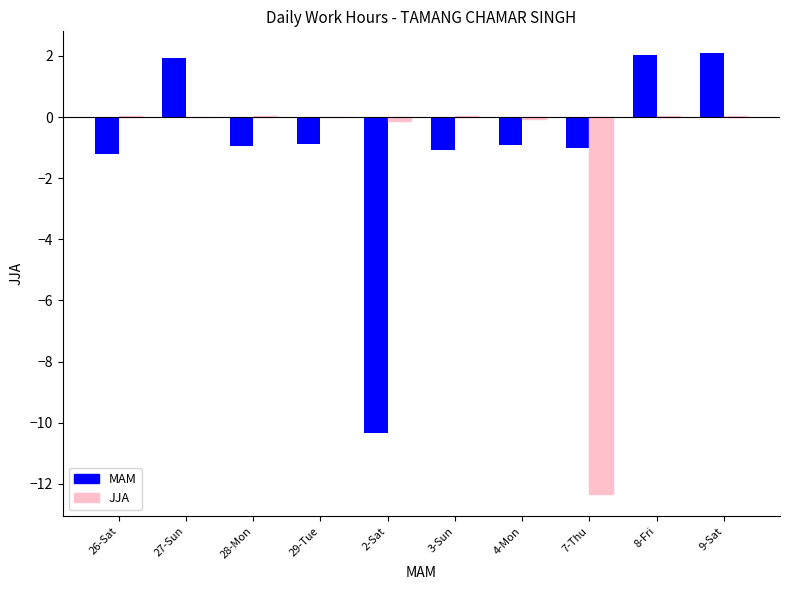

The value of MAM at 26-Sat is -1.2. True or false?

True